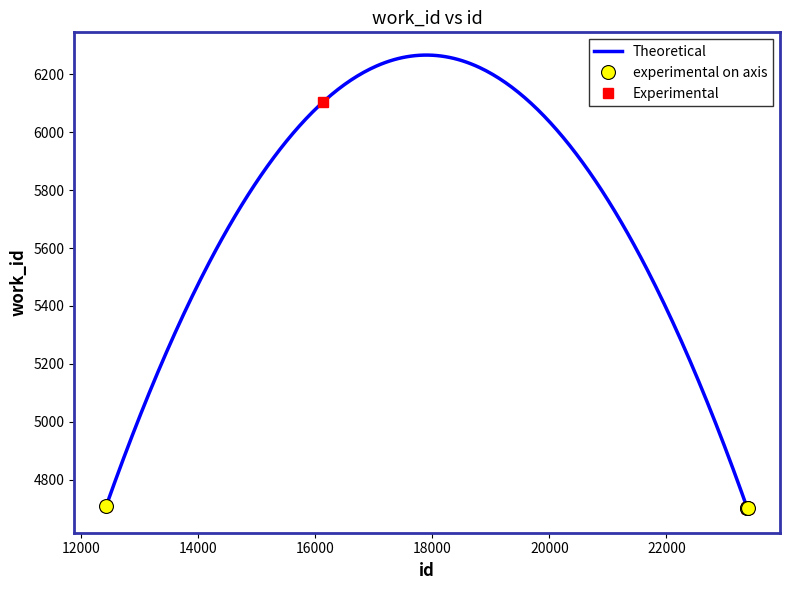

Rank the categories by value from lowest to highest.

23371, 23379, 23381, 23384, 23393, 23395, 12427, 16136